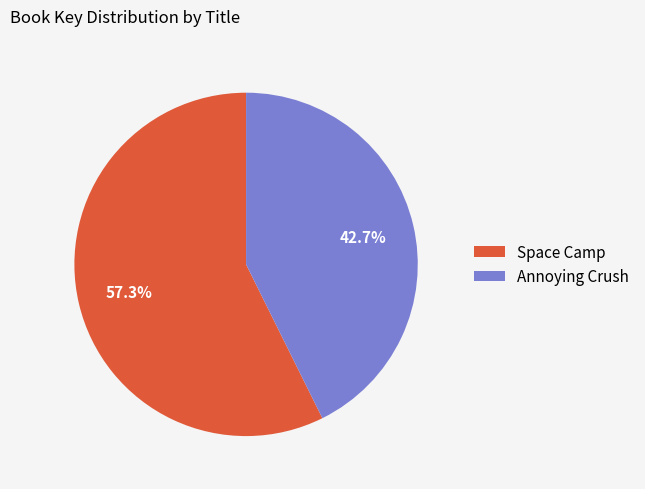

Combined, what portion of the pie is Space Camp and Annoying Crush?

100.0%